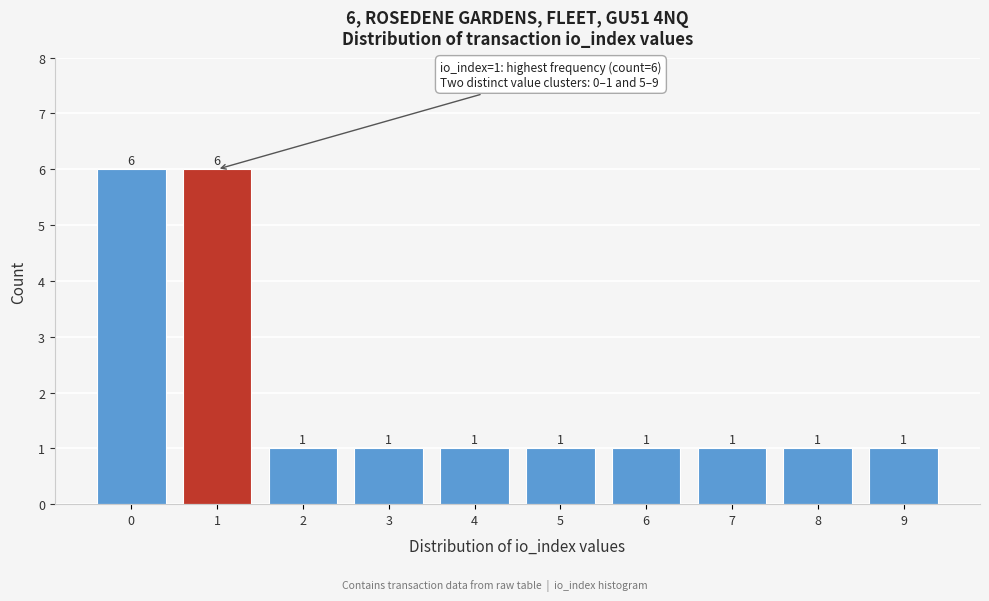

Reading left to right, list all the values displayed in this chart.

0=6	1=6	2=1	3=1	4=1	5=1	6=1	7=1	8=1	9=1